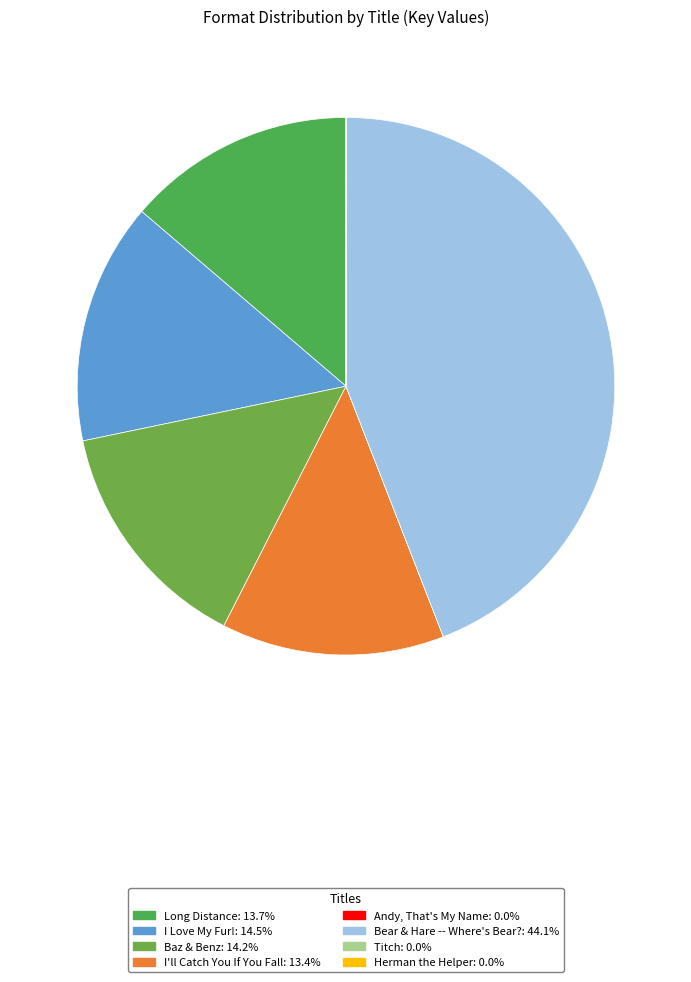

What is the total percentage of I Love My Fur! and Herman the Helper?

14.5%